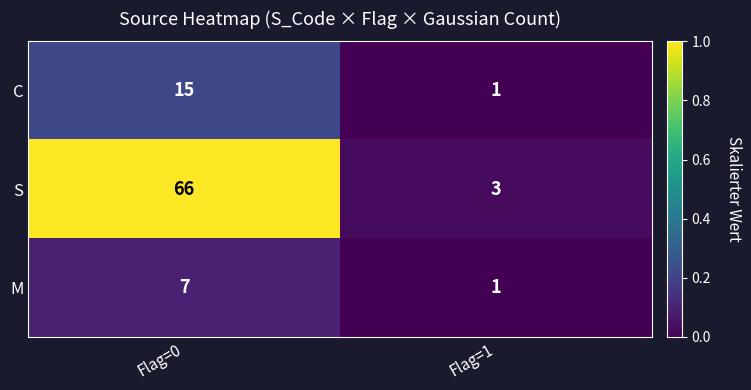

Reading left to right, transcribe all the data shown in this chart.

C: Flag=0=15	Flag=1=1
S: Flag=0=66	Flag=1=3
M: Flag=0=7	Flag=1=1